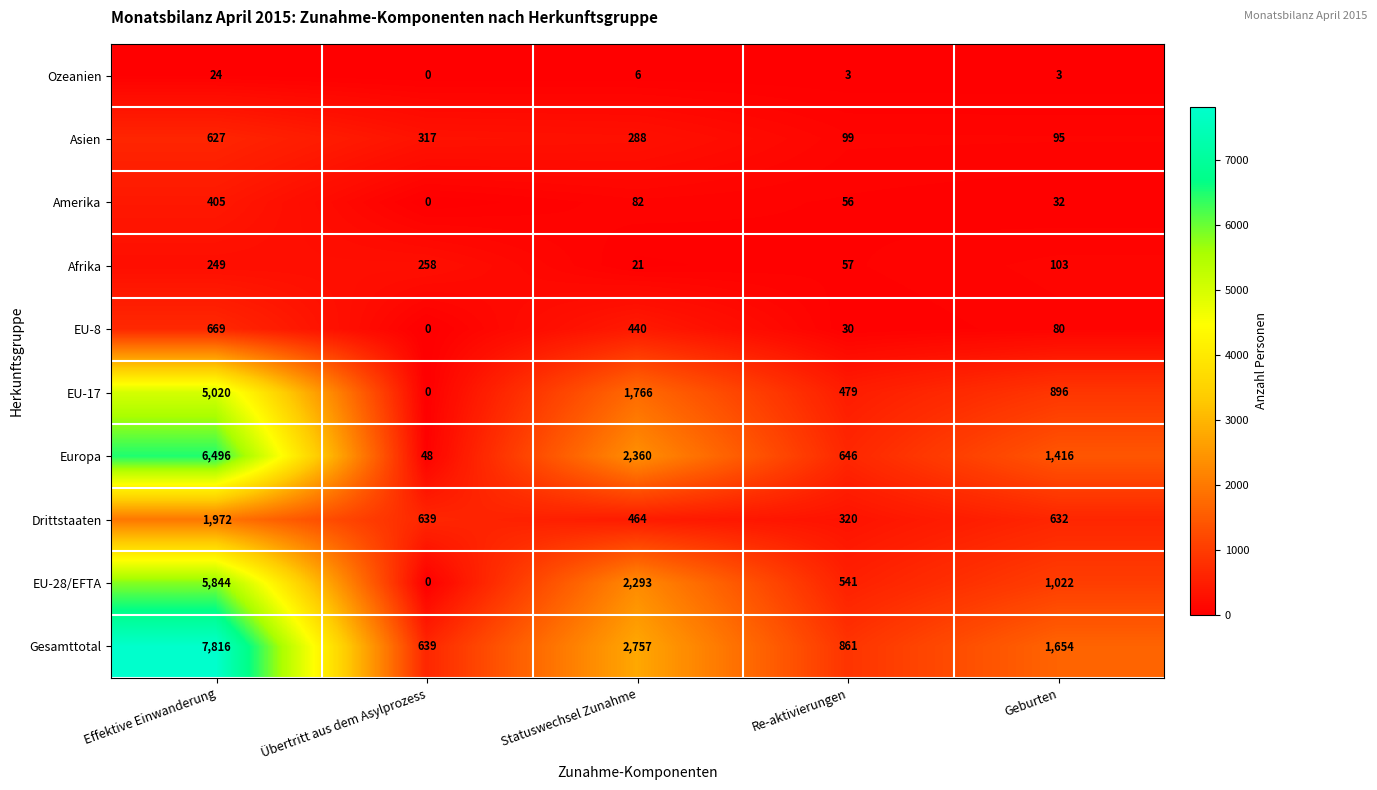

What is the average value of the Gesamttotal series?

2745